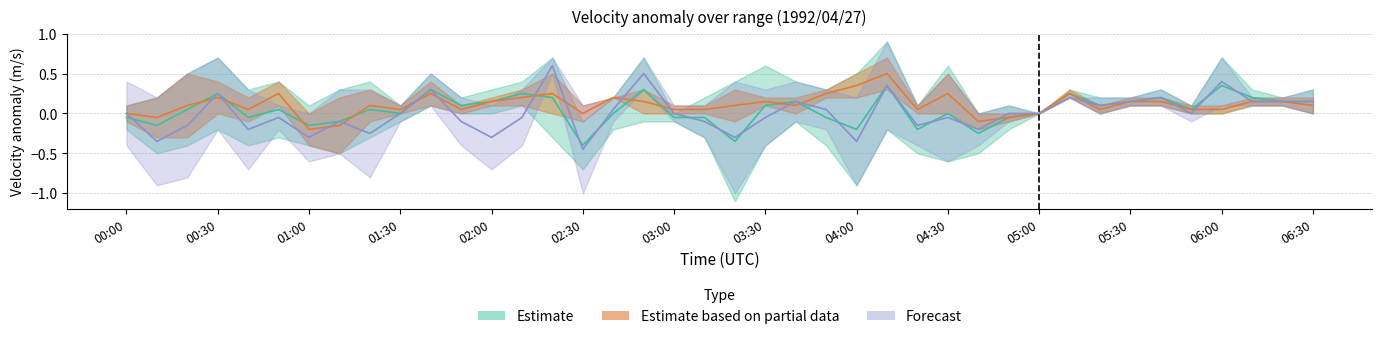

How many values in Partial_upper are above zero?

36